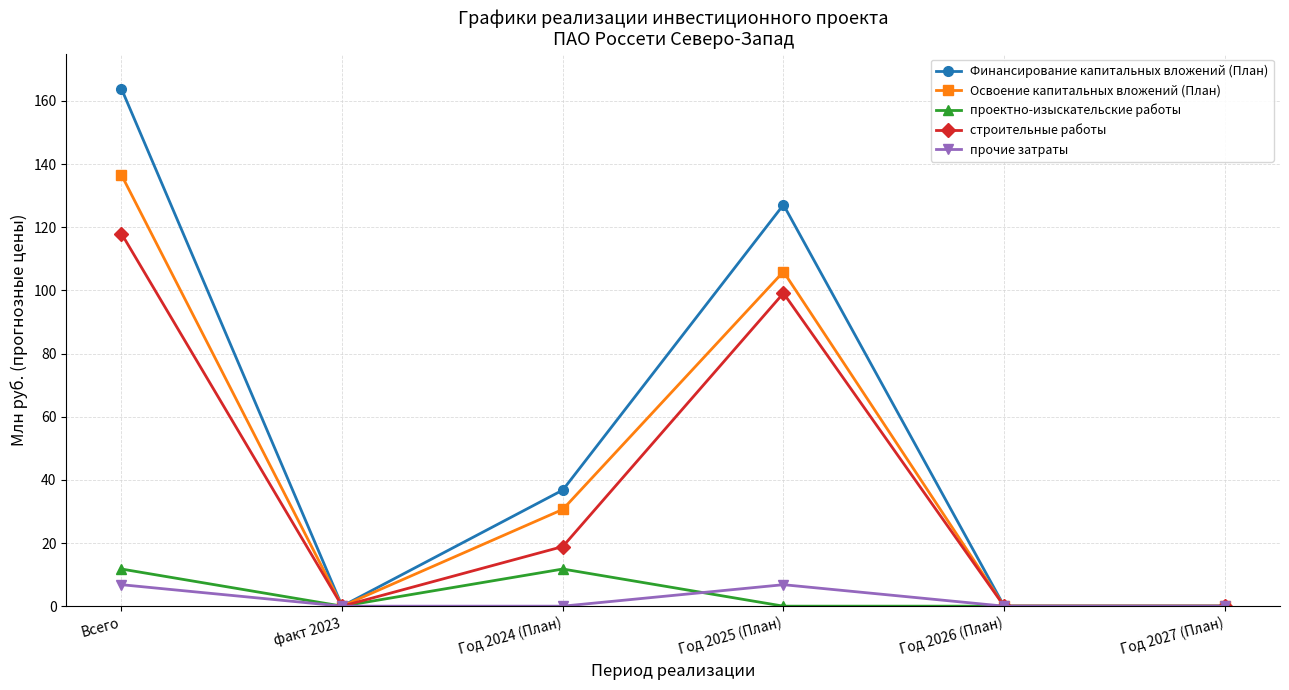

Which series has the largest range (max minus min)?

Финансирование капитальных вложений (План)